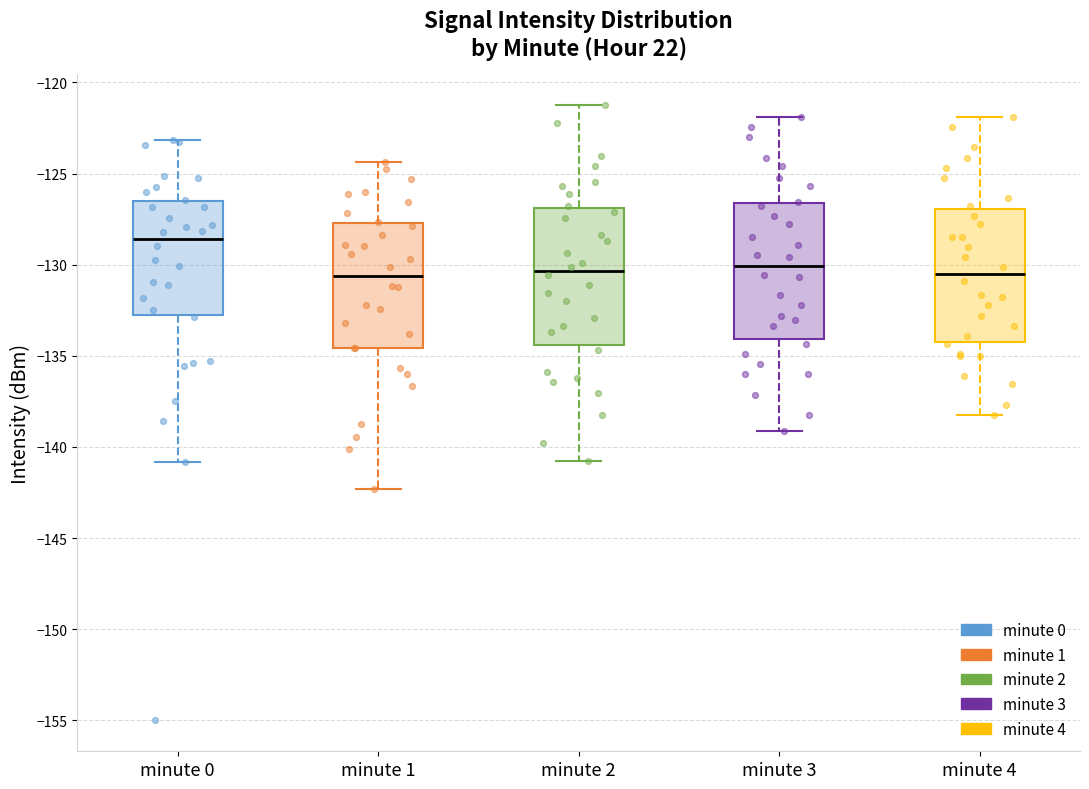

Reading left to right, read every box against the y-axis: the position of its median line, the range the box covers, and the ends of its whiskers. The values are not printed on the chart, so give them approximately, as read against the axis.

minute 0: median -128.5, box -133.0 to -126.5, whiskers -141.0 to -123.0
minute 1: median -130.5, box -134.5 to -127.5, whiskers -142.5 to -124.5
minute 2: median -130.5, box -134.5 to -127.0, whiskers -141.0 to -121.0
minute 3: median -130.0, box -134.0 to -126.5, whiskers -139.0 to -122.0
minute 4: median -130.5, box -134.0 to -127.0, whiskers -138.0 to -122.0